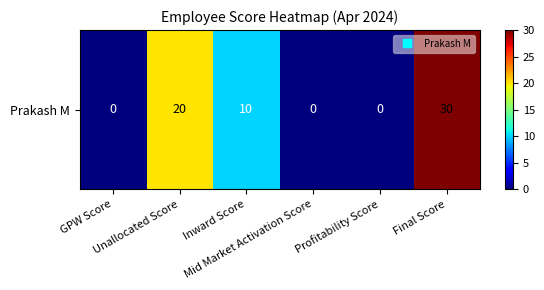

Reading right to left, transcribe all the data shown in this chart.

Final Score=30	Profitability Score=0	Mid Market Activation Score=0	Inward Score=10	Unallocated Score=20	GPW Score=0